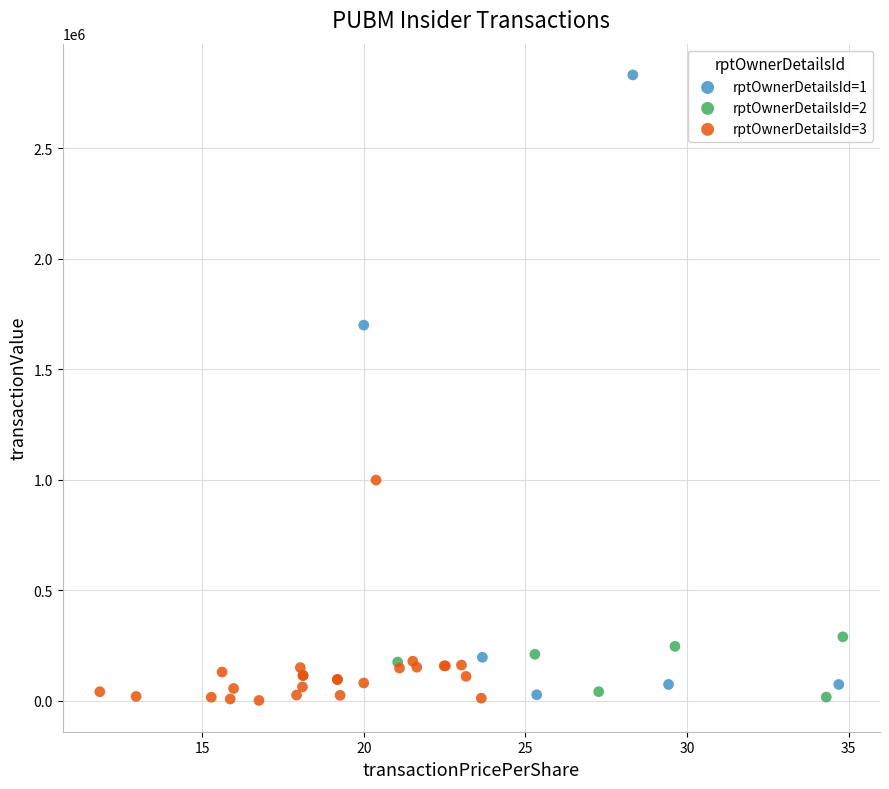

Which series contains the highest Y value?

rptOwnerDetailsId=1